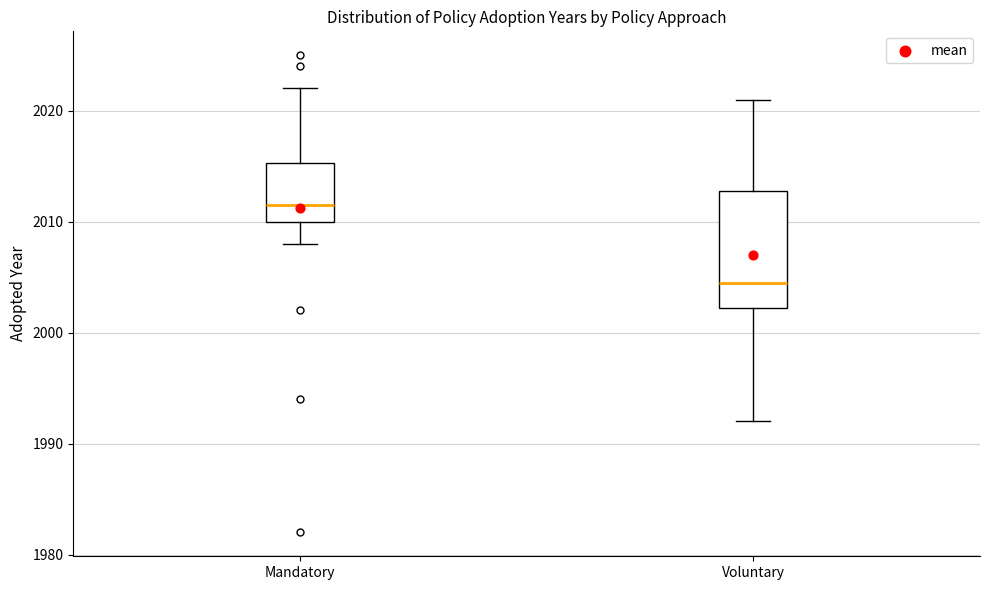

Reading left to right, read every box against the y-axis: the position of its median line, the range the box covers, and the ends of its whiskers. The values are not printed on the chart, so give them approximately, as read against the axis.

Mandatory: median 2012, box 2010 to 2015, whiskers 2008 to 2022
Voluntary: median 2005, box 2002 to 2013, whiskers 1992 to 2021